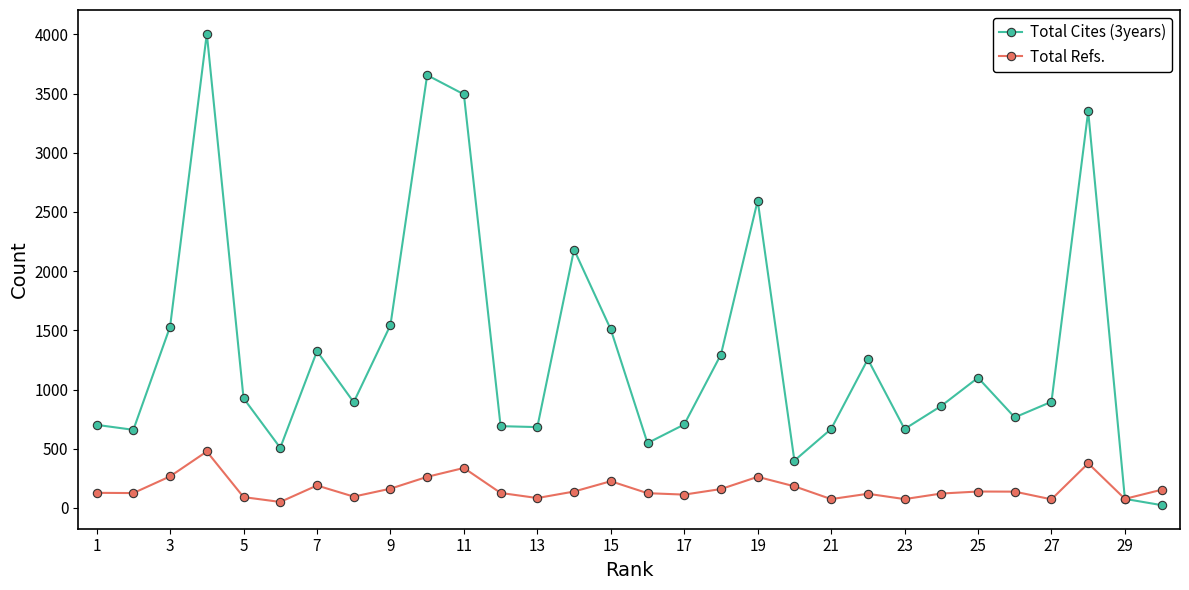

Which series has the widest spread of values?

Total Cites (3years)